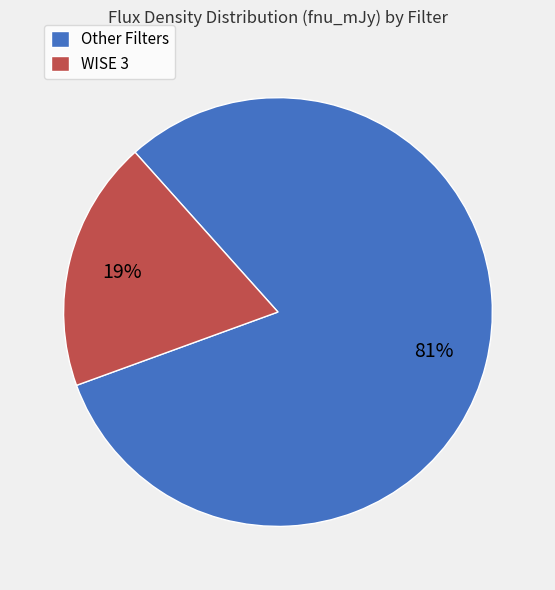

Is the sum of Other Filters and WISE 3 greater than half?

Yes